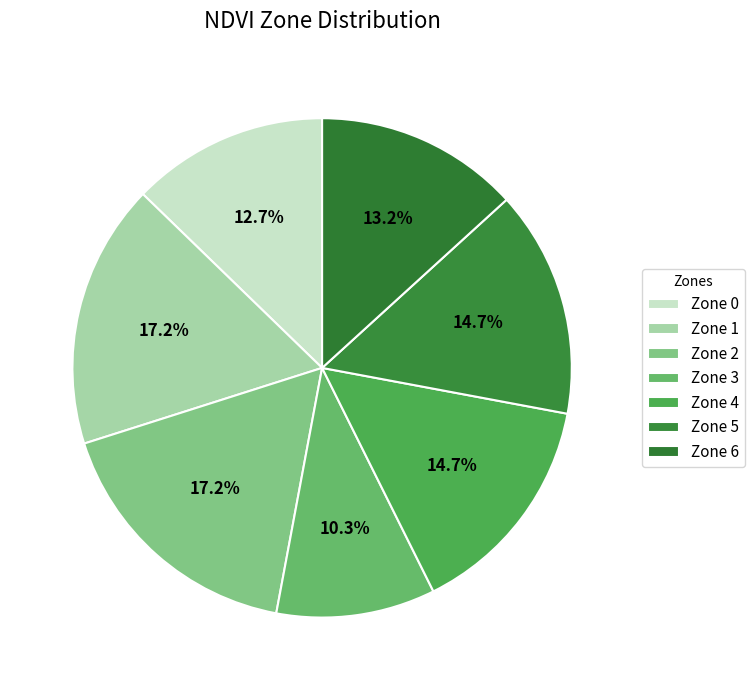

Which has a higher value, Zone 2 or Zone 4?

Zone 2